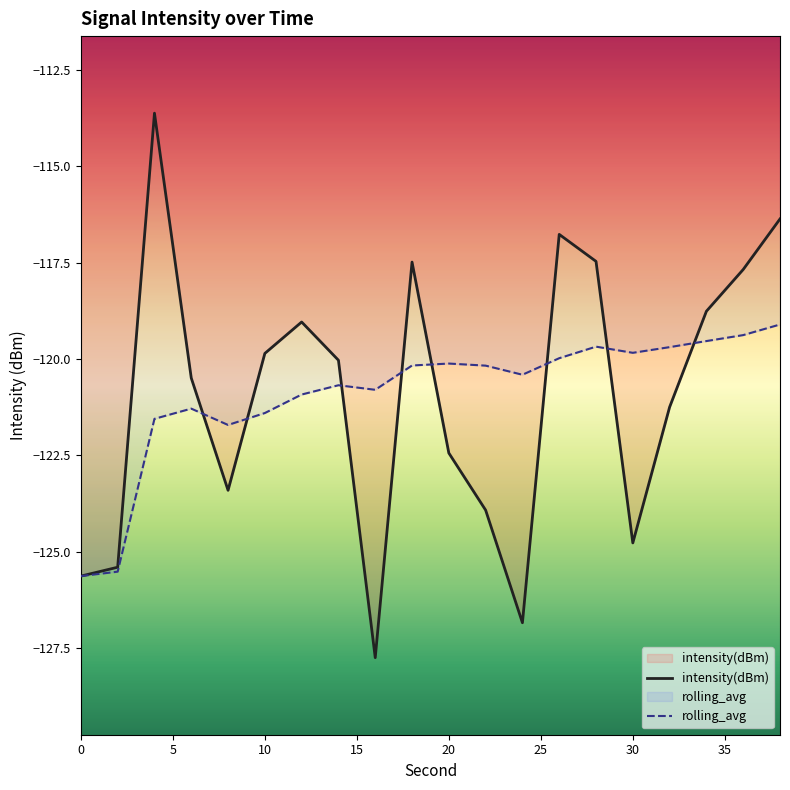

Reading left to right, transcribe all the data shown in this chart.

intensity(dBm): -125.6	-125.4	-113.6	-120.5	-123.4	-119.9	-119.0	-120.0	-127.8	-117.5	-122.4	-123.9	-126.8	-116.8	-117.5	-124.8	-121.3	-118.8	-117.7	-116.4
rolling_avg: -125.6	-125.5	-121.6	-121.3	-121.7	-121.4	-120.9	-120.7	-120.8	-120.2	-120.1	-120.2	-120.4	-120.0	-119.7	-119.8	-119.7	-119.5	-119.4	-119.1